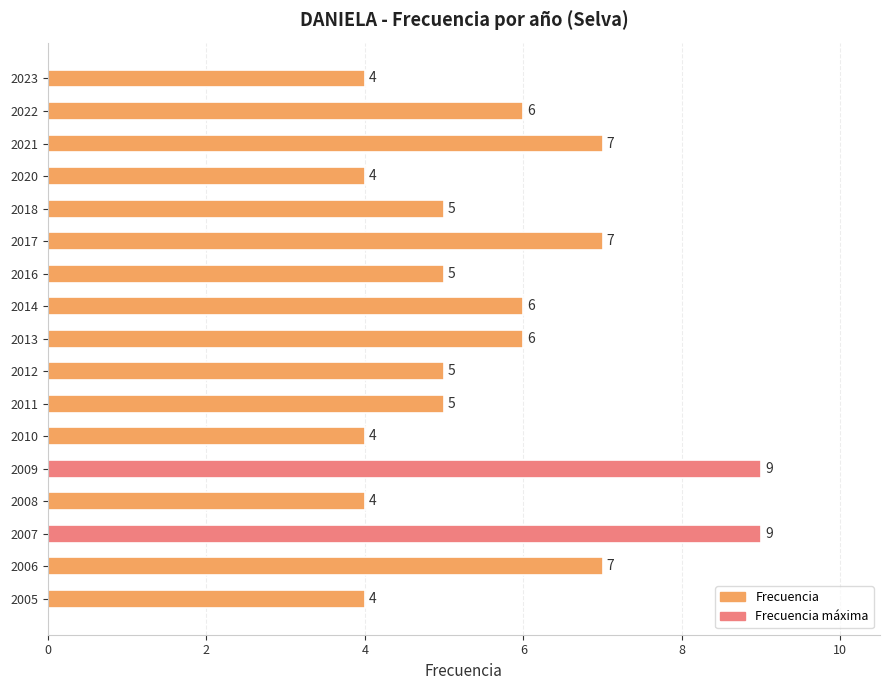

Between 2005 and 2013, which is larger?

2013